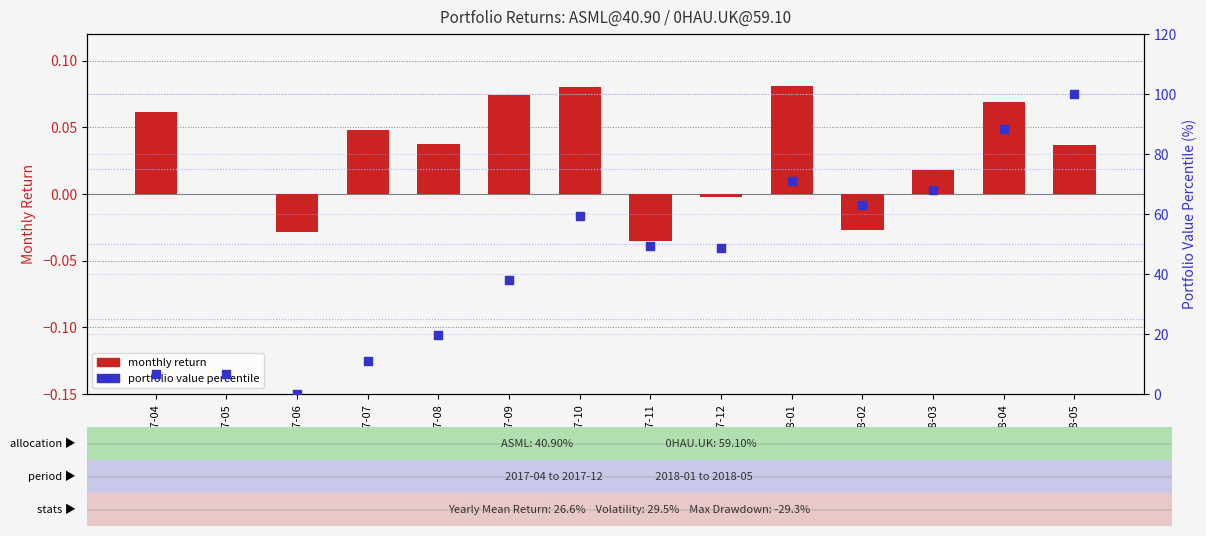

At how many categories does at least one series exceed 30?

9